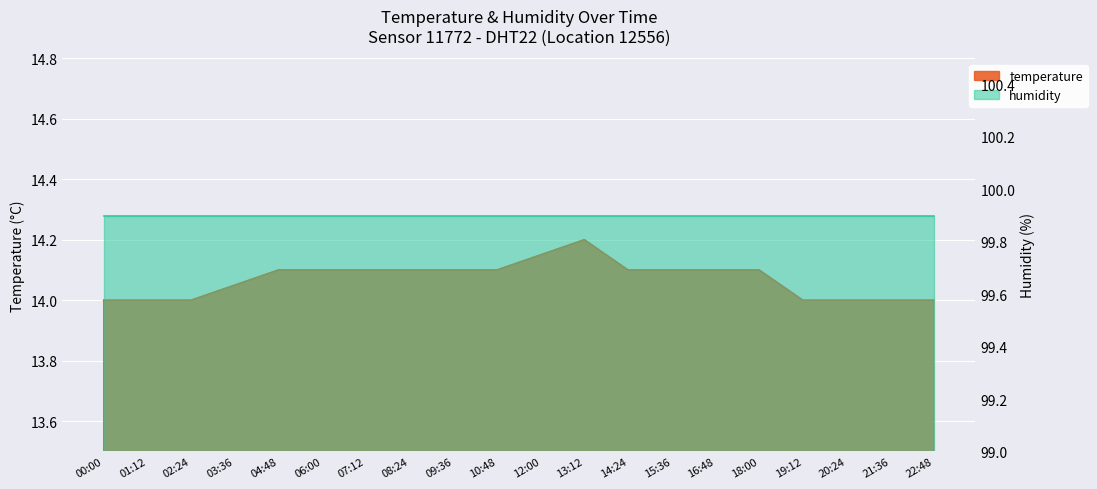

Reading left to right, extract all data points from this chart.

14.0	14.0	14.0	14.1	14.1	14.1	14.1	14.1	14.1	14.1	14.2	14.2	14.1	14.1	14.1	14.1	14.0	14.0	14.0	14.0